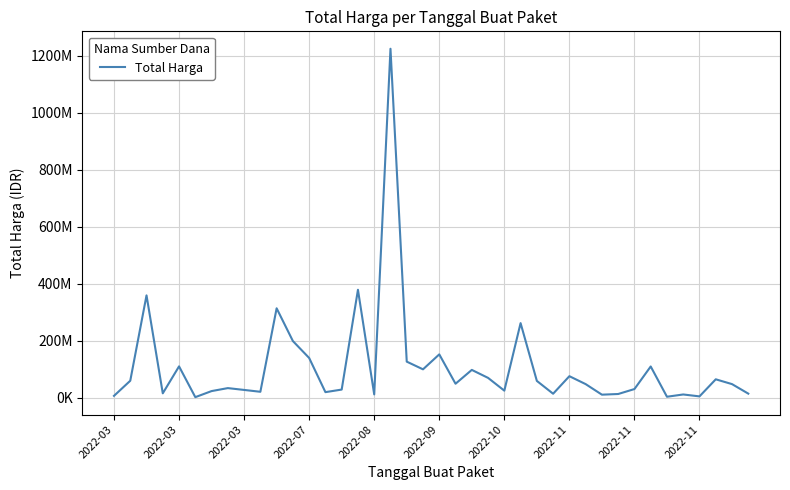

Does the chart display data point markers on the line(s)?

No